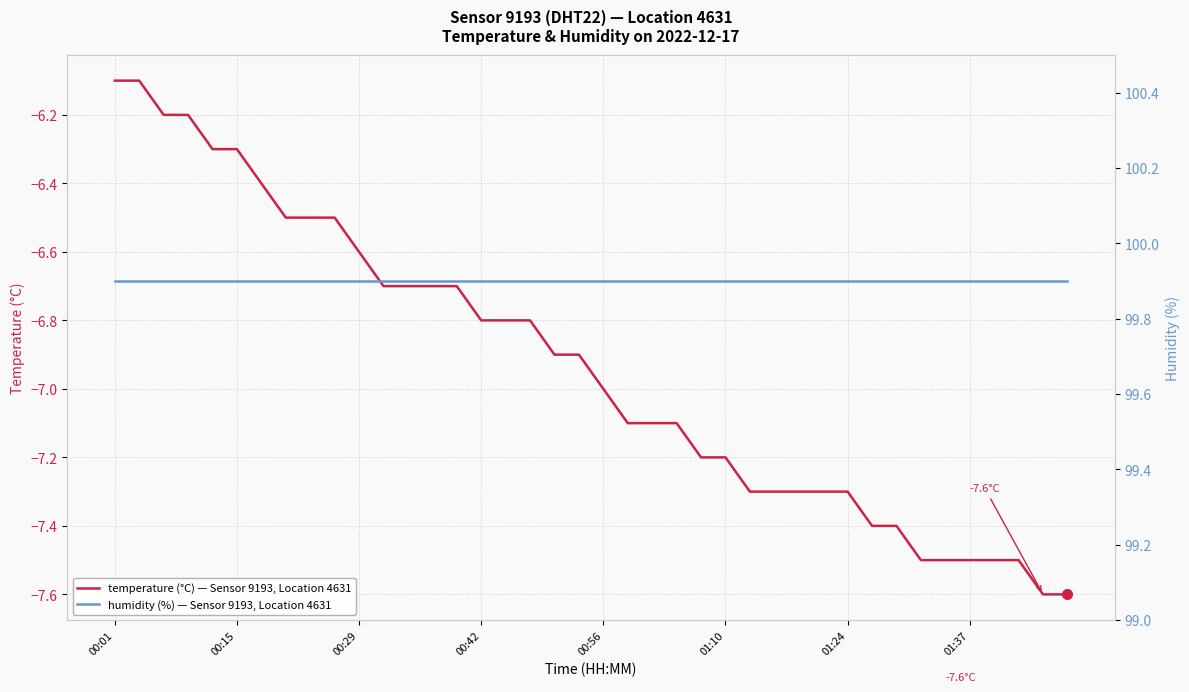

How many lines are shown in the chart?

2